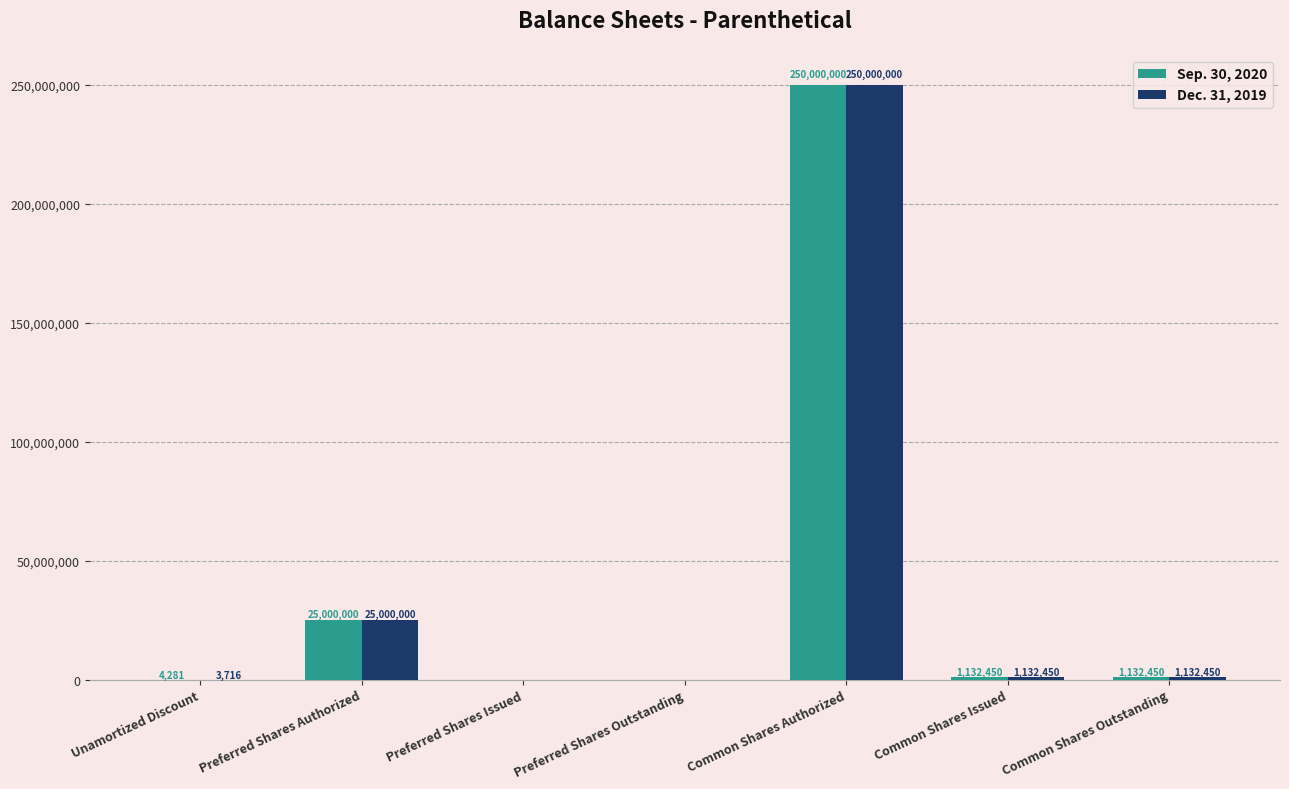

Which label corresponds to the largest value in the chart?

Common Shares Authorized